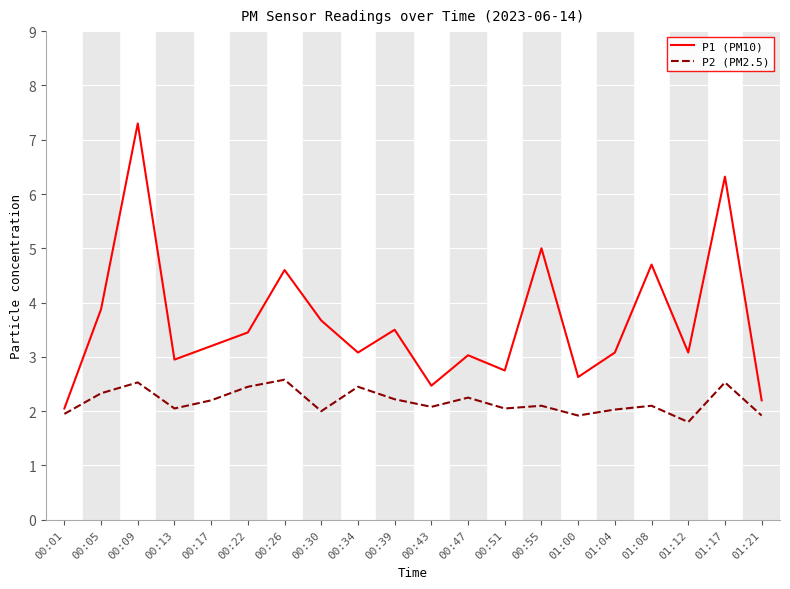

What value does the P1 (PM10) series have at 00:17?

3.2